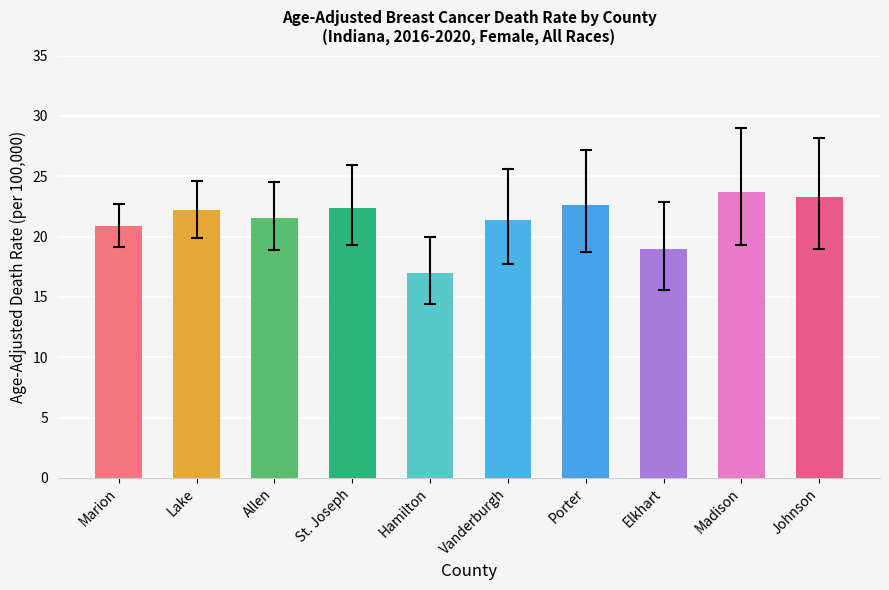

Are the bars horizontal?

No